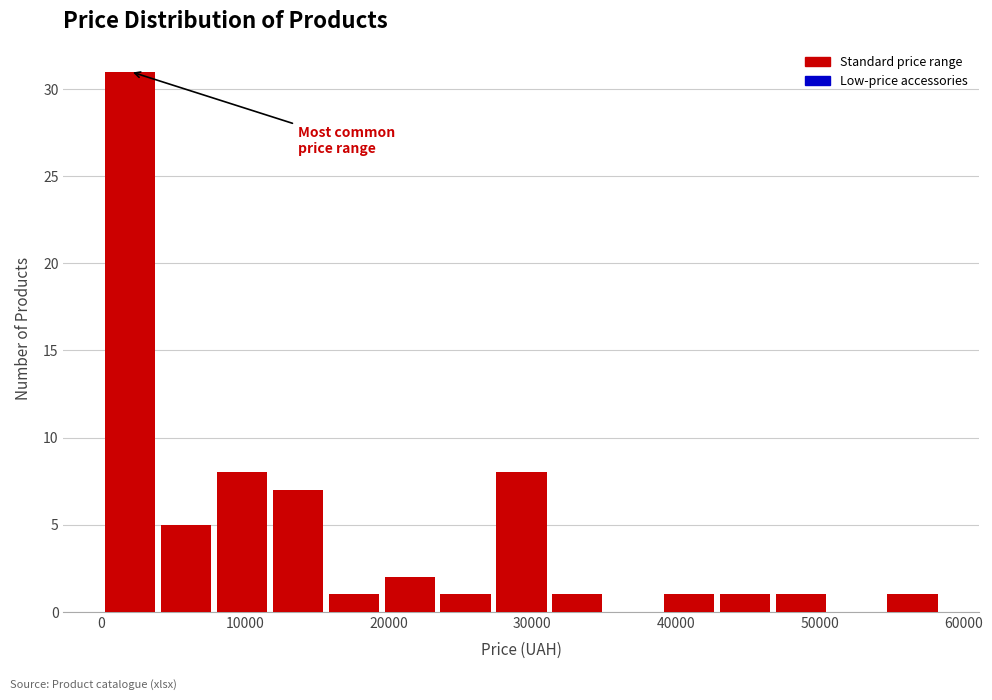

Read against the x-axis, roughly where is the centre of the tallest bar?

2000